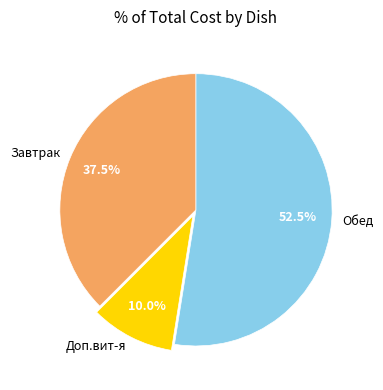

To the nearest percent, what is the average slice percentage?

33%